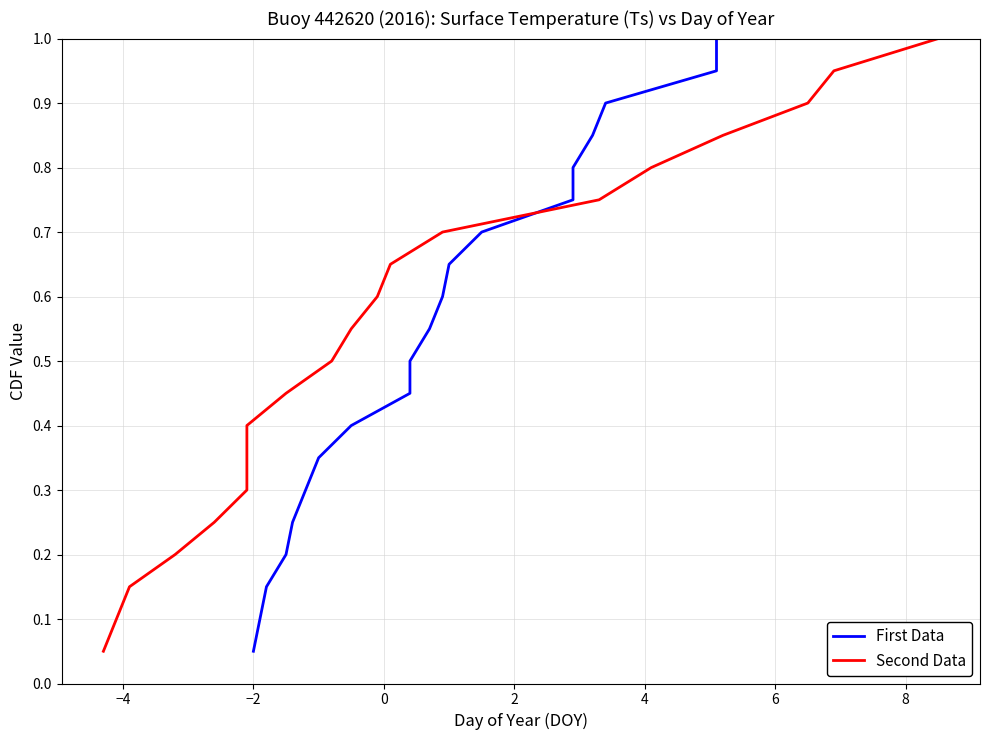

At how many categories does at least one series exceed 0?

20